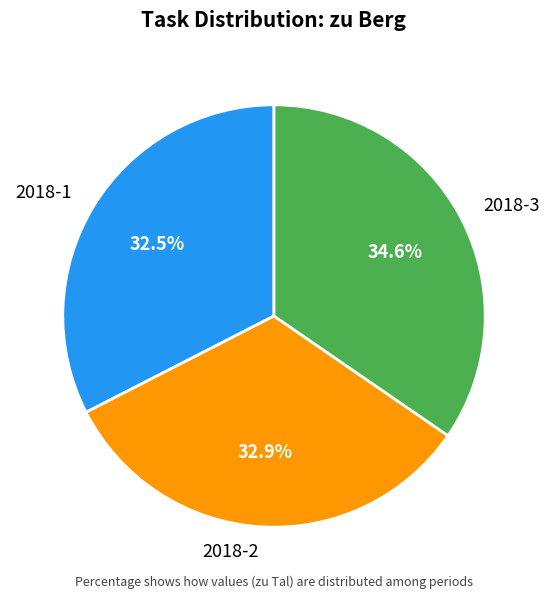

Is 2018-2 the majority of the pie?

No